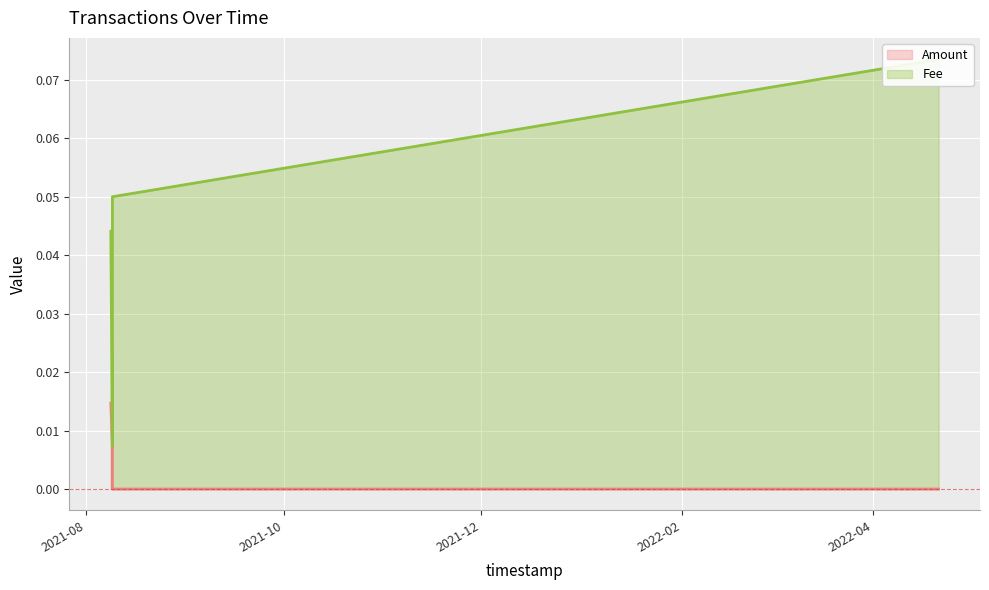

Count the number of data series in this chart.

2